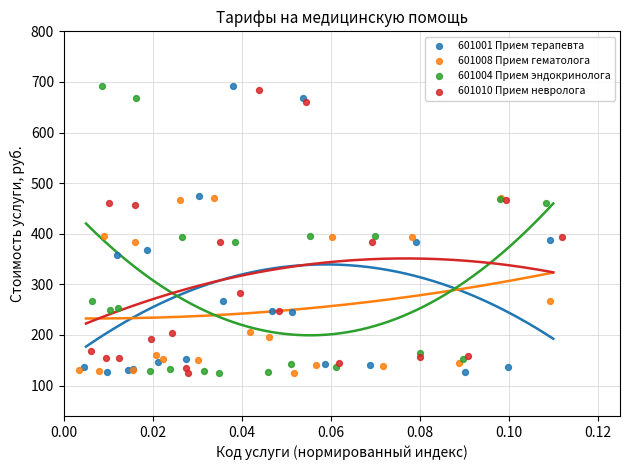

What are all the series names shown in the legend?

601001 Прием терапевта, 601008 Прием гематолога, 601004 Прием эндокринолога, 601010 Прием невролога